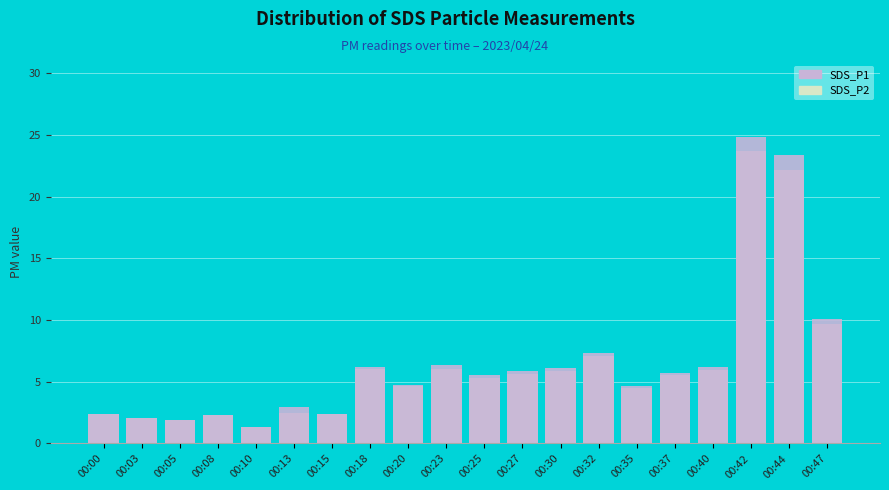

What are all the series names shown in the legend?

SDS_P2, SDS_P1